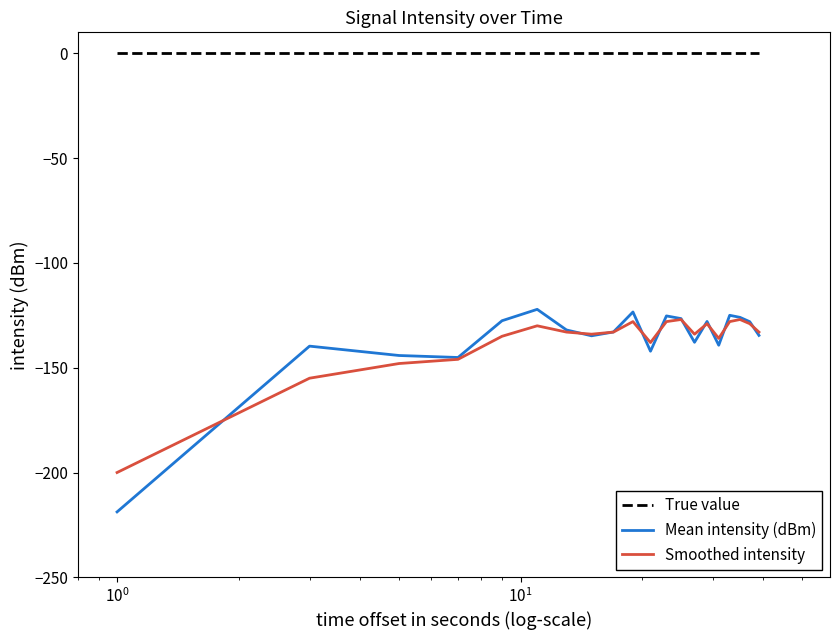

What is the highest value of the Smoothed intensity series?

-127.0